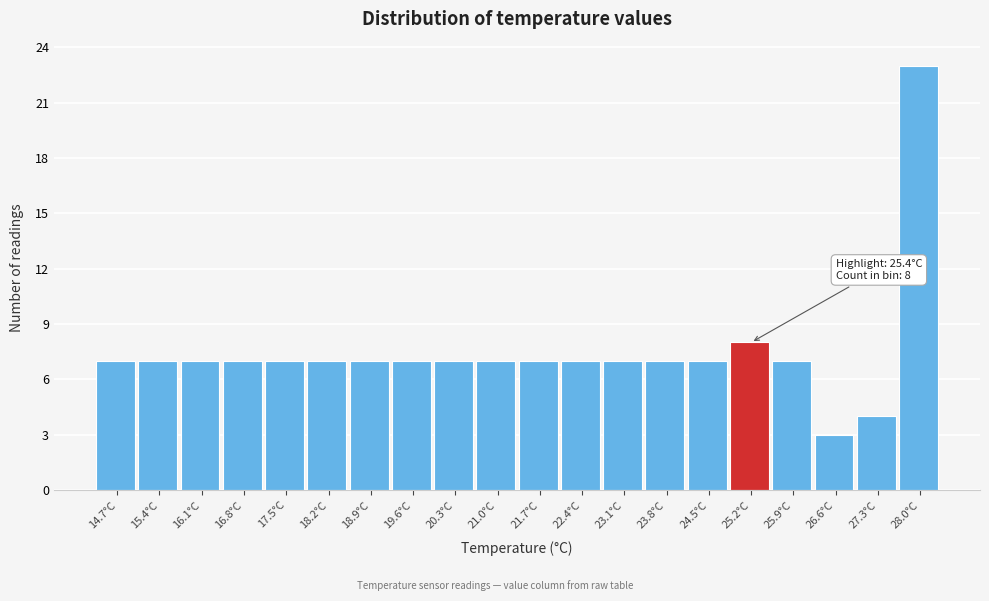

Which range on the x-axis has the tallest bar?

27.6 to 28.3